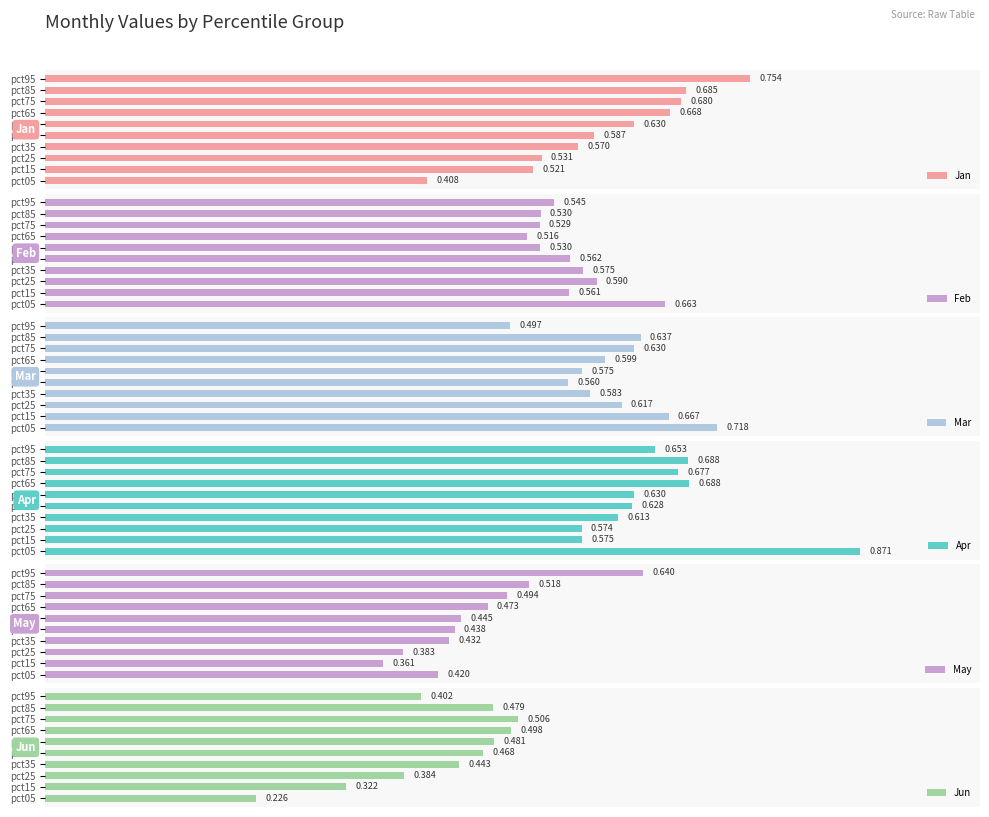

What is the highest value of the Apr series?

0.9